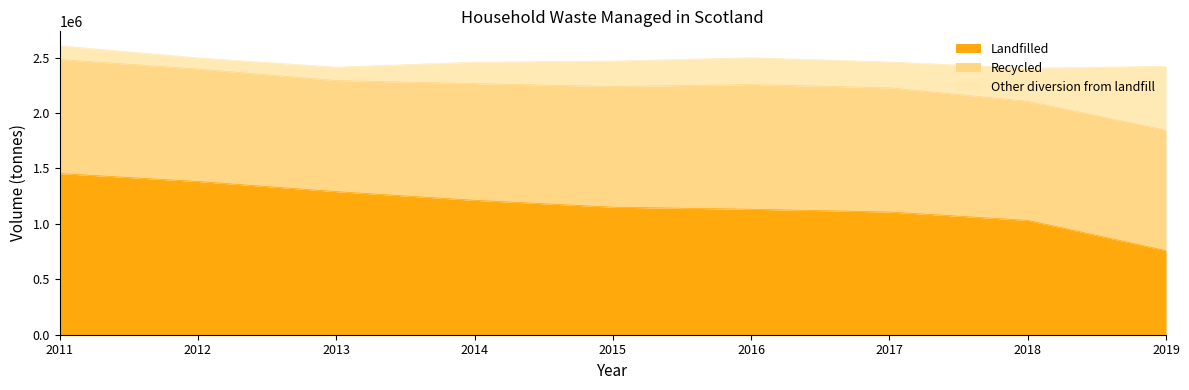

Reading left to right, list all the values displayed in this chart.

Landfilled: 2011=1453789.4	2012=1382153.0	2013=1290828.7	2014=1212479.1	2015=1150536.6	2016=1131806.4	2017=1106958.6	2018=1031467.3	2019=758140.5
Recycled: 2011=1029744.3	2012=1014645.5	2013=1002242.2	2014=1053240.6	2015=1088425.8	2016=1124924.5	2017=1120568.0	2018=1074677.3	2019=1086274.9
Other diversion from landfill: 2011=123099.7	2012=100258.6	2013=120458.7	2014=193145.7	2015=229522.2	2016=241785.0	2017=232538.3	2018=298356.0	2019=576794.5